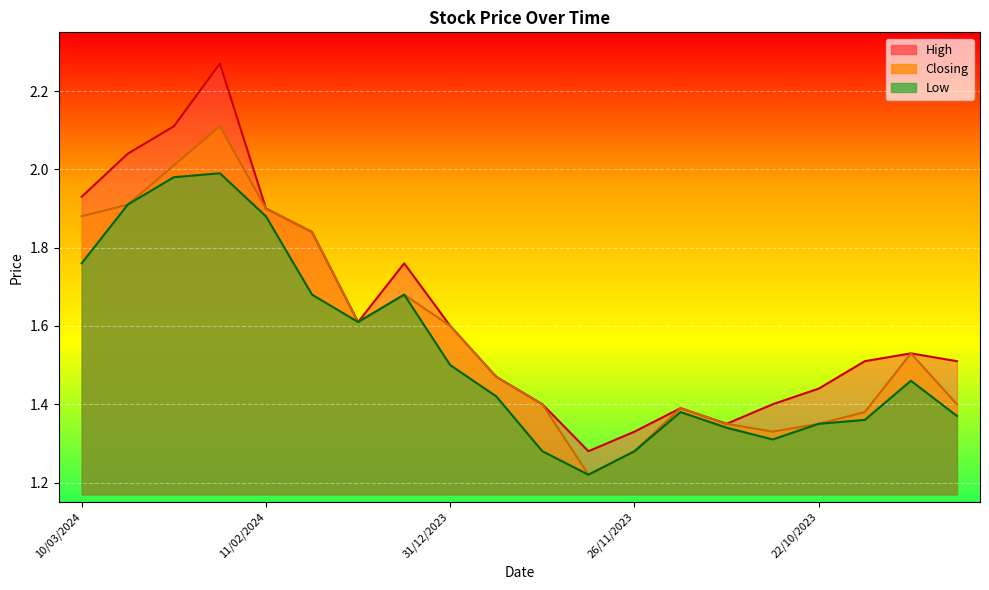

Reading left to right, what are all the values shown in this chart?

High: 1.9	2.0	2.1	2.3	1.9	1.8	1.6	1.8	1.6	1.5	1.4	1.3	1.3	1.4	1.4	1.4	1.4	1.5	1.5	1.5
Closing: 1.9	1.9	2.0	2.1	1.9	1.8	1.6	1.7	1.6	1.5	1.4	1.2	1.3	1.4	1.4	1.3	1.4	1.4	1.5	1.4
Low: 1.8	1.9	2.0	2.0	1.9	1.7	1.6	1.7	1.5	1.4	1.3	1.2	1.3	1.4	1.3	1.3	1.4	1.4	1.5	1.4